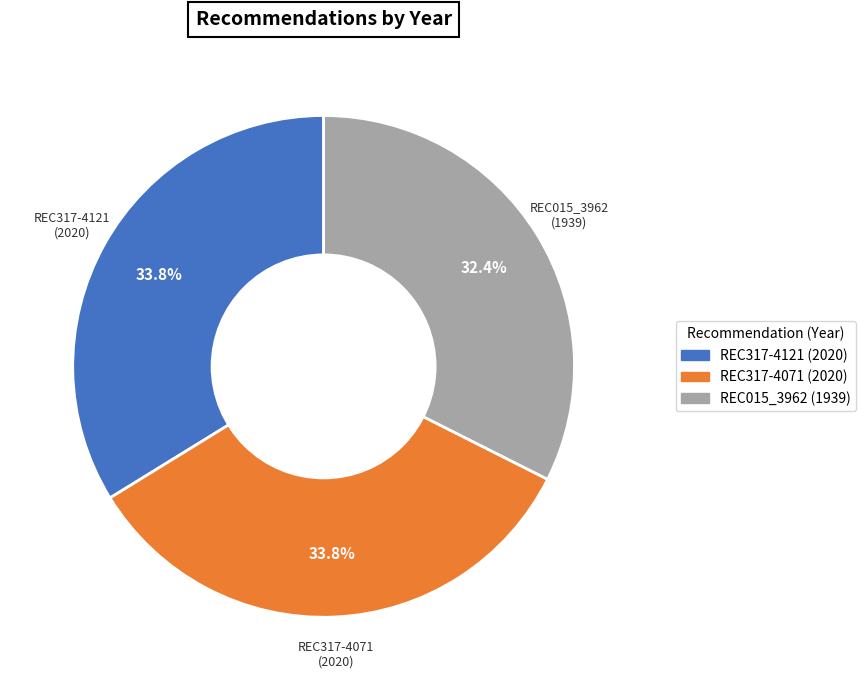

Which has a higher value, REC317-4071 or REC015_3962?

REC317-4071